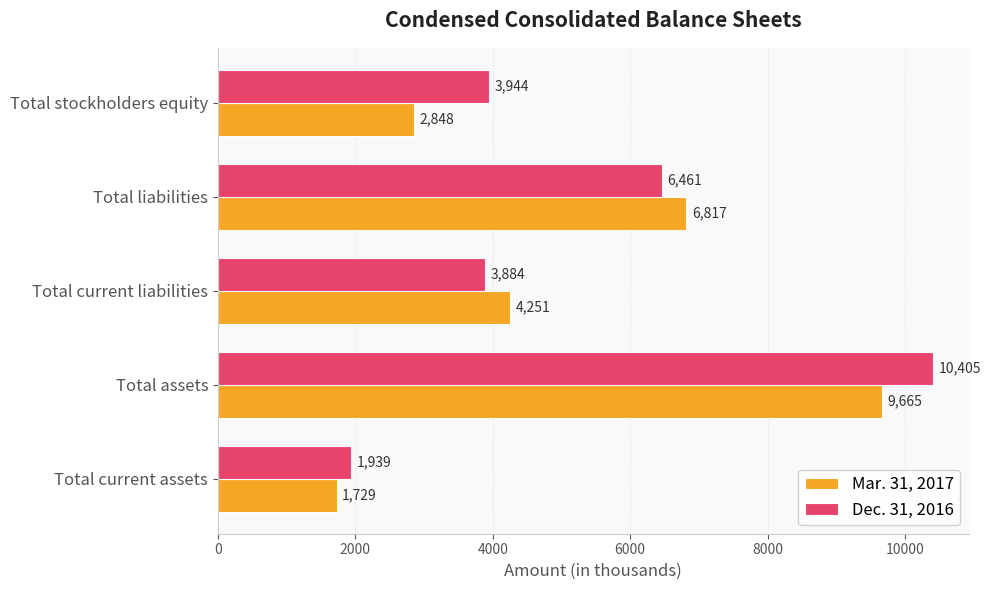

Which series changed the most between Total assets and Total liabilities?

Dec. 31, 2016